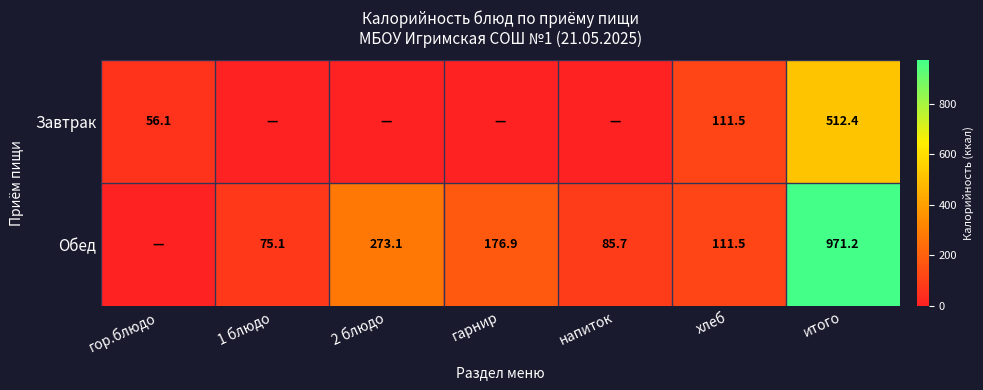

What is the total value across all series at итого?

1483.6